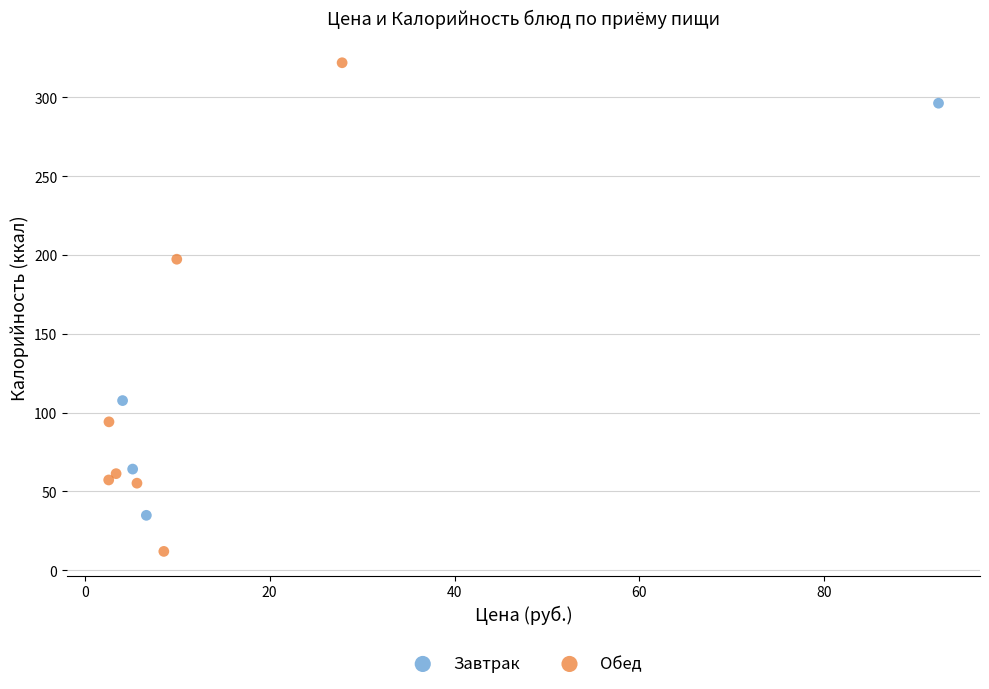

Which series has the widest spread of Y values?

Обед